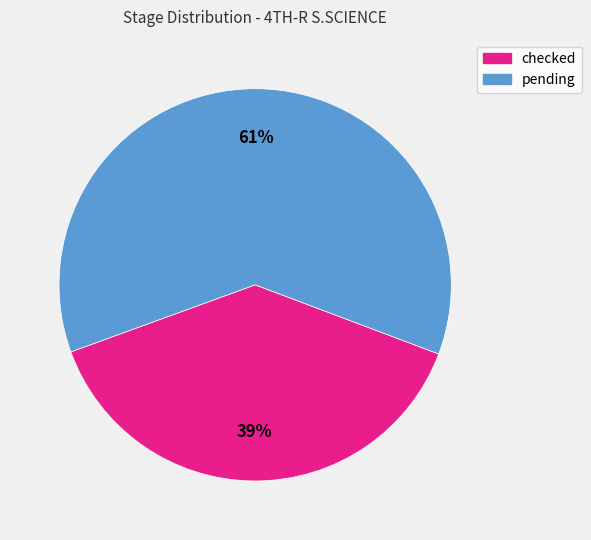

Which slice is the smallest?

checked